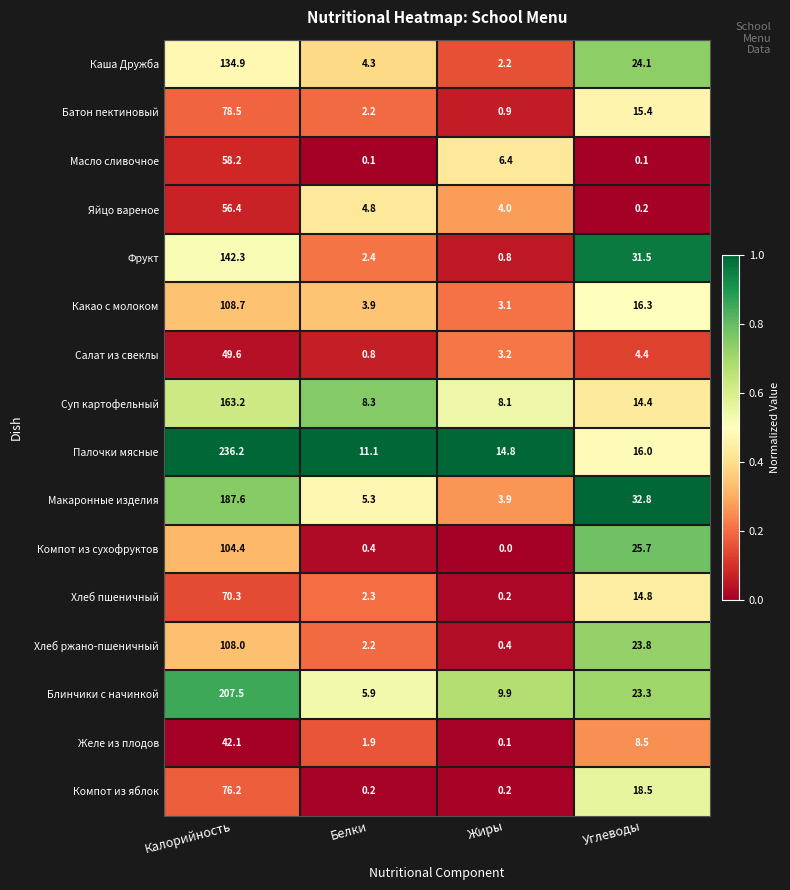

Rank the series by their maximum value, from highest to lowest.

Палочки мясные, Блинчики с начинкой, Макаронные изделия, Суп картофельный, Фрукт, Каша Дружба, Какао с молоком, Хлеб ржано-пшеничный, Компот из сухофруктов, Батон пектиновый, Компот из яблок, Хлеб пшеничный, Масло сливочное, Яйцо вареное, Салат из свеклы, Желе из плодов